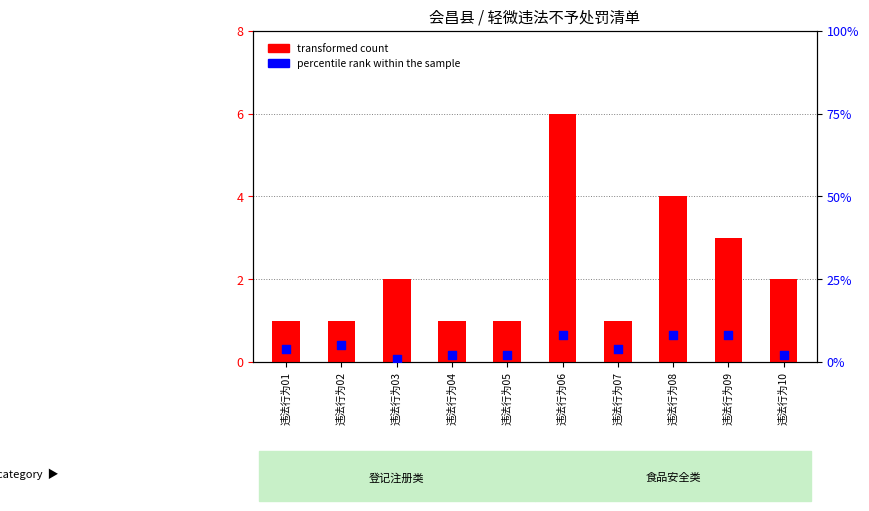

Which series has the largest total across all categories?

percentile rank within the sample